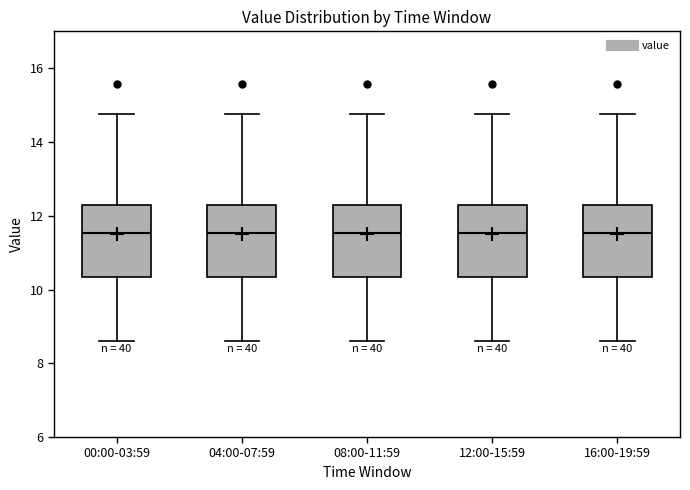

Where is the lower edge of the box for 00:00-03:59 on the y-axis? The values are not printed on the chart, so give them approximately, as read against the axis.

10.4